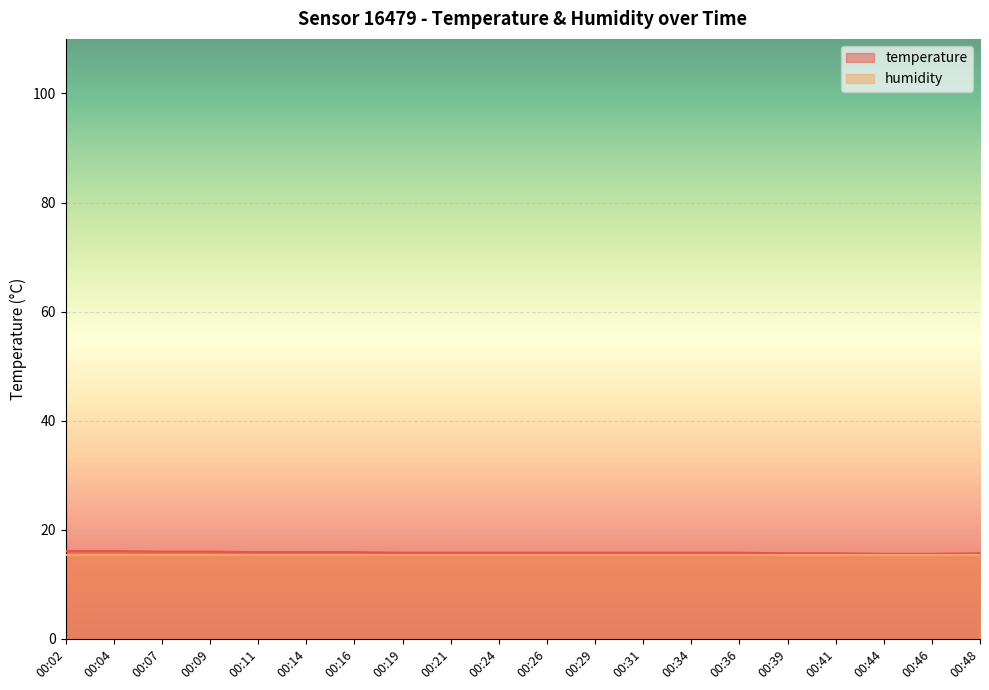

How many values are between 15 and 16?

18